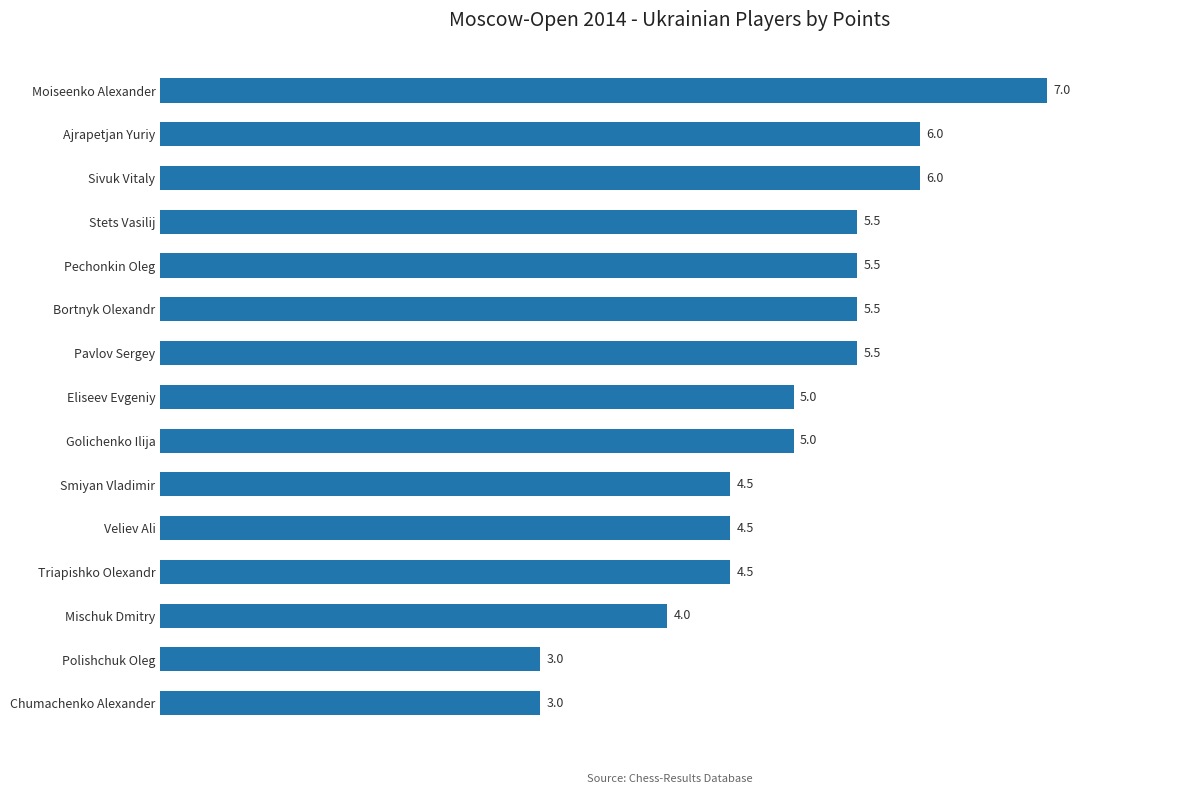

Count the number of categories in the chart.

15